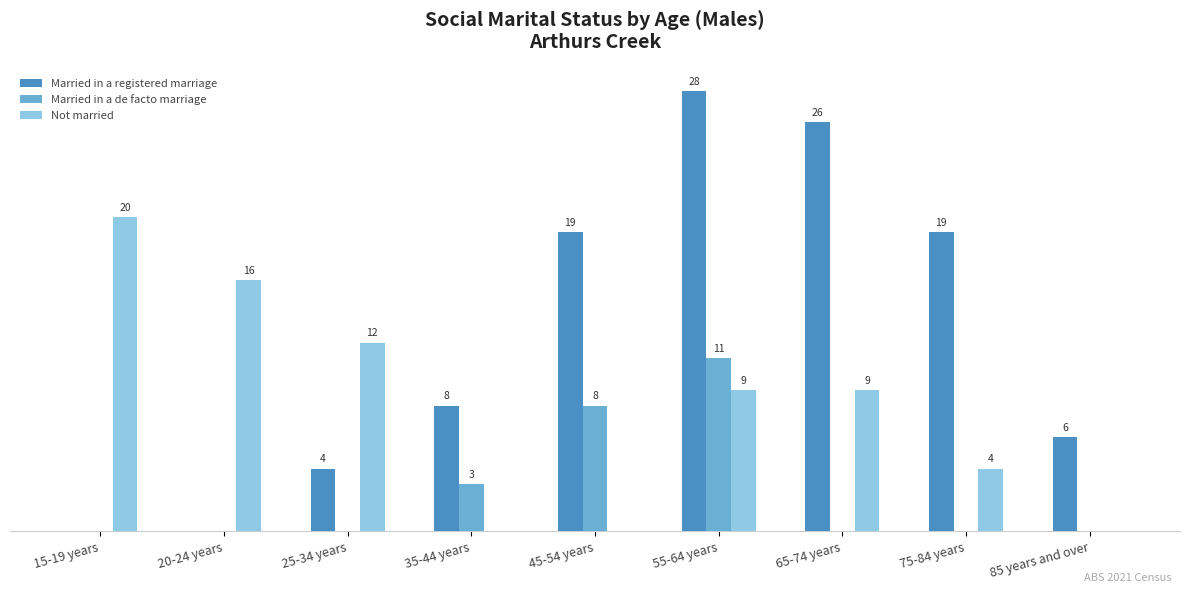

At which category does the chart reach its peak across all series?

55-64 years